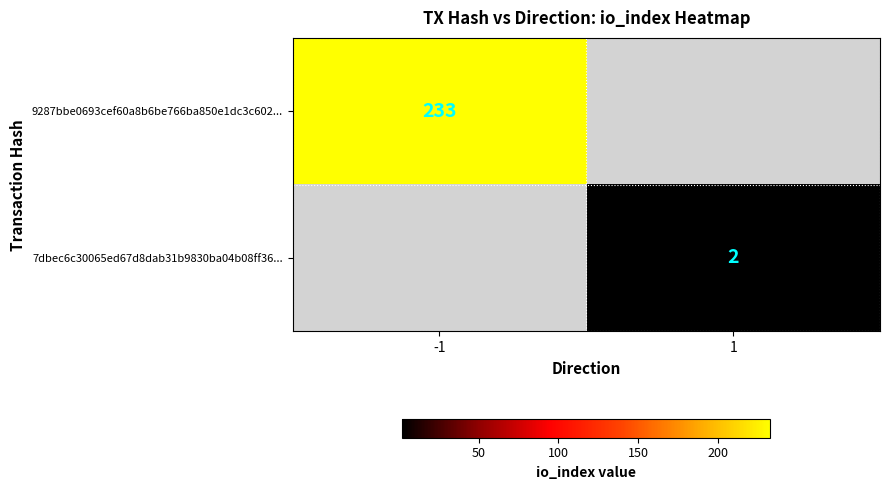

Is it true that 7dbec6c30065ed67d8dab31b9830ba04b08ff36... equals 2 at 1?

True